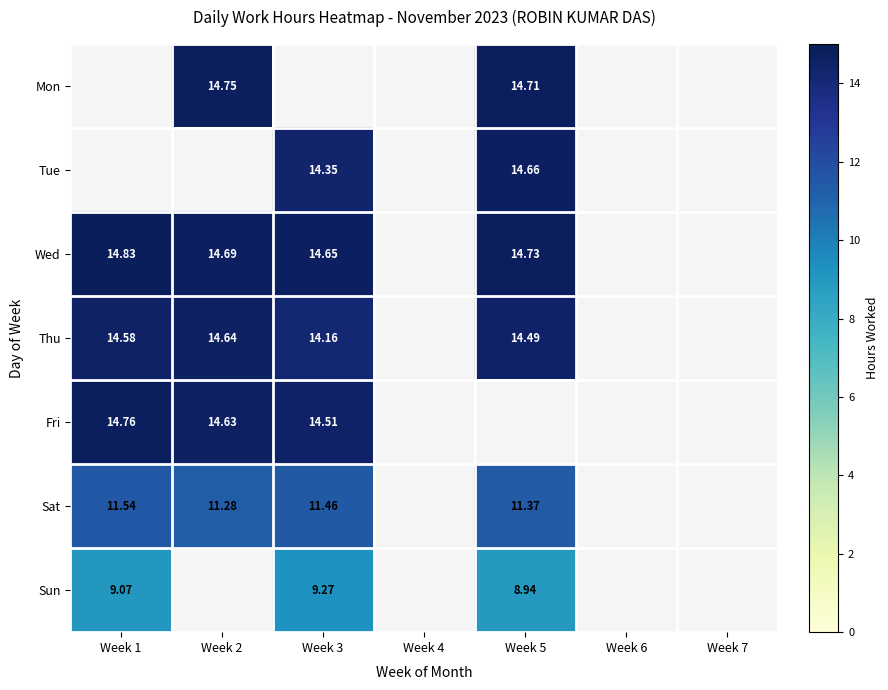

The value of Wed at Week 2 is 19.4. True or false?

False